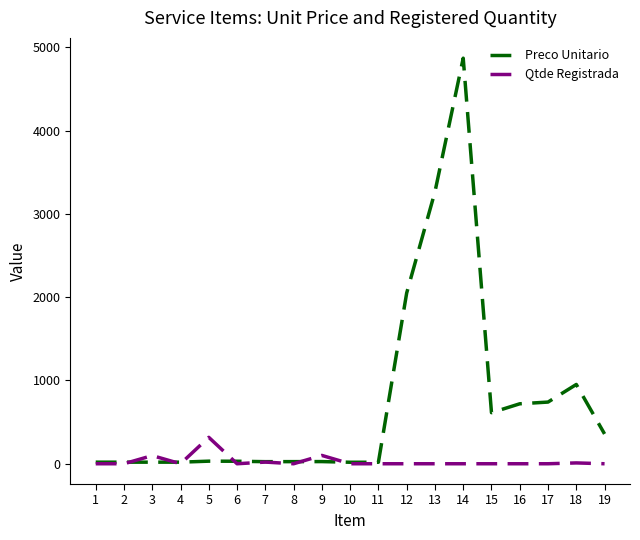

What is the spread (max minus min) of values at 6?

30.0